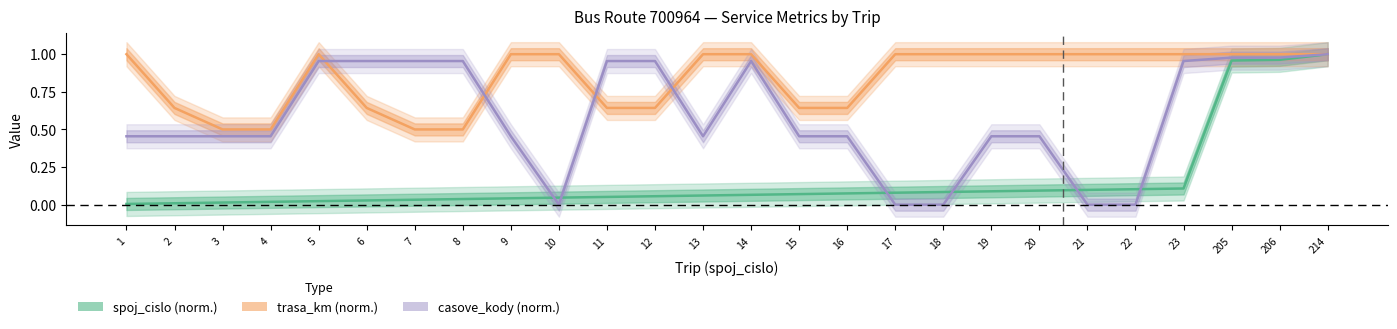

Reading left to right, transcribe all the data shown in this chart.

spoj_cislo (norm.): 0.0	0.0	0.0	0.0	0.0	0.0	0.0	0.0	0.0	0.0	0.1	0.1	0.1	0.1	0.1	0.1	0.1	0.1	0.1	0.1	0.1	0.1	0.1	1.0	1.0	1.0
trasa_km (norm.): 1.0	0.6	0.5	0.5	1.0	0.6	0.5	0.5	1.0	1.0	0.6	0.6	1.0	1.0	0.6	0.6	1.0	1.0	1.0	1.0	1.0	1.0	1.0	1.0	1.0	1.0
casove_kody (norm.): 0.5	0.5	0.5	0.5	1.0	1.0	1.0	1.0	0.5	0.0	1.0	1.0	0.5	1.0	0.5	0.5	0.0	0.0	0.5	0.5	0.0	0.0	1.0	1.0	1.0	1.0